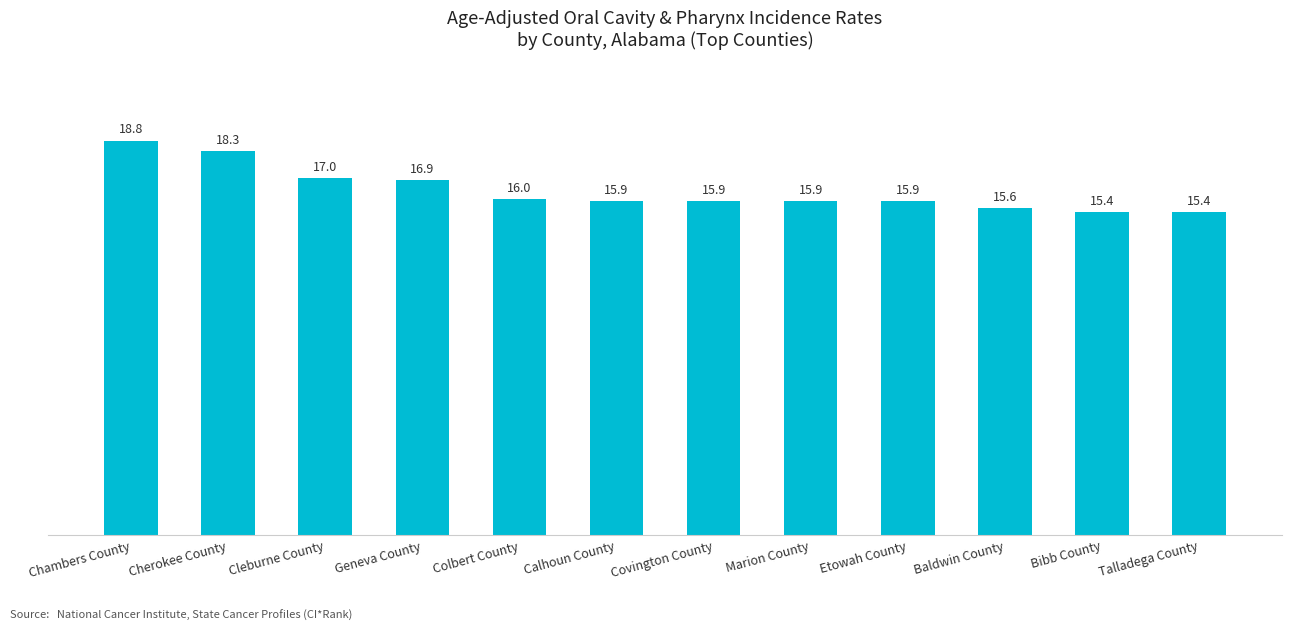

Are the bars grouped side by side (vs. stacked)?

No